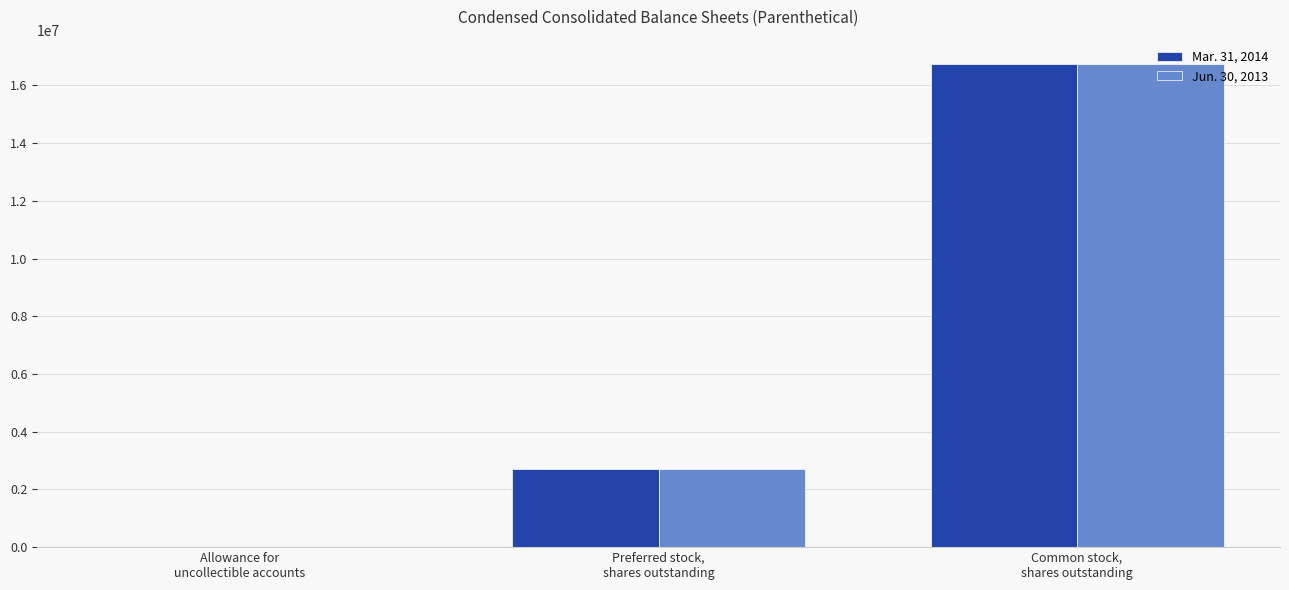

Are the bars grouped side by side (vs. stacked)?

Yes